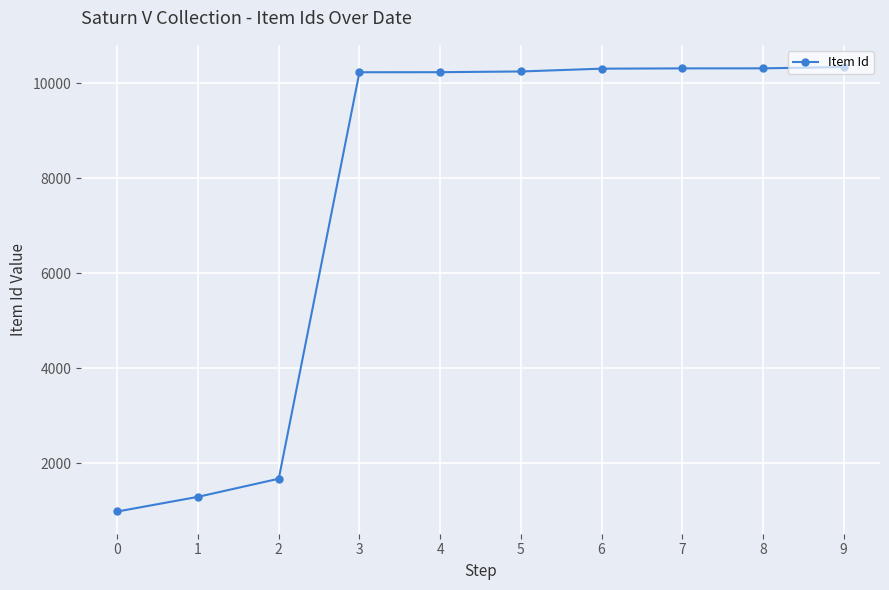

What is the smallest value displayed?

980